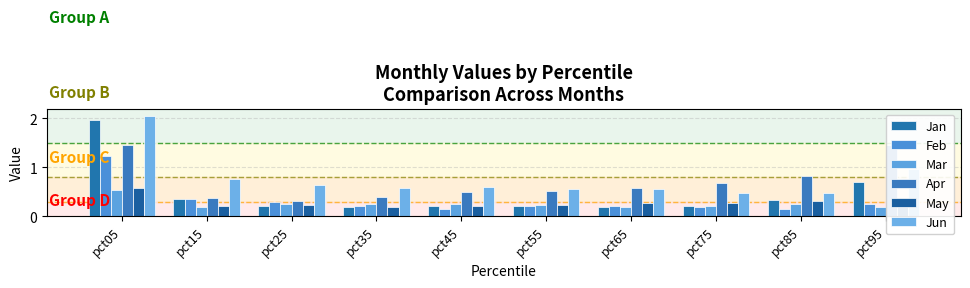

Count the number of data series in this chart.

6